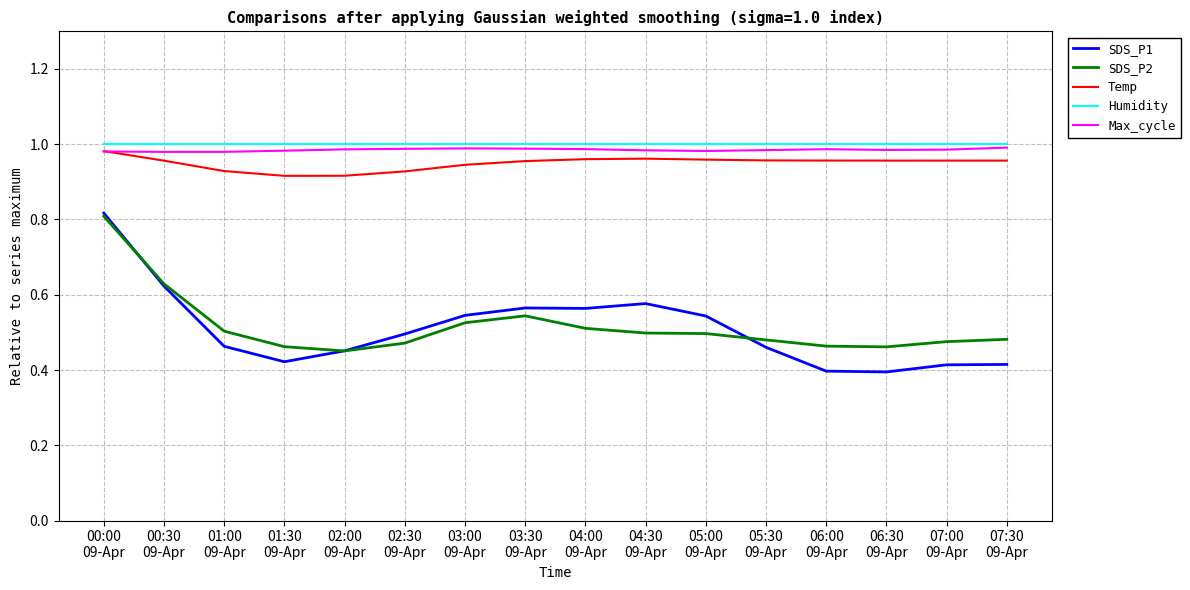

Which series has the widest spread of values?

SDS_P1